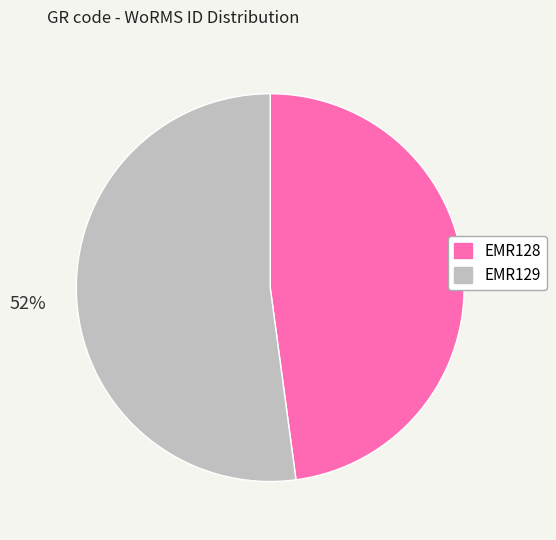

What is the smallest slice in the pie chart?

EMR128